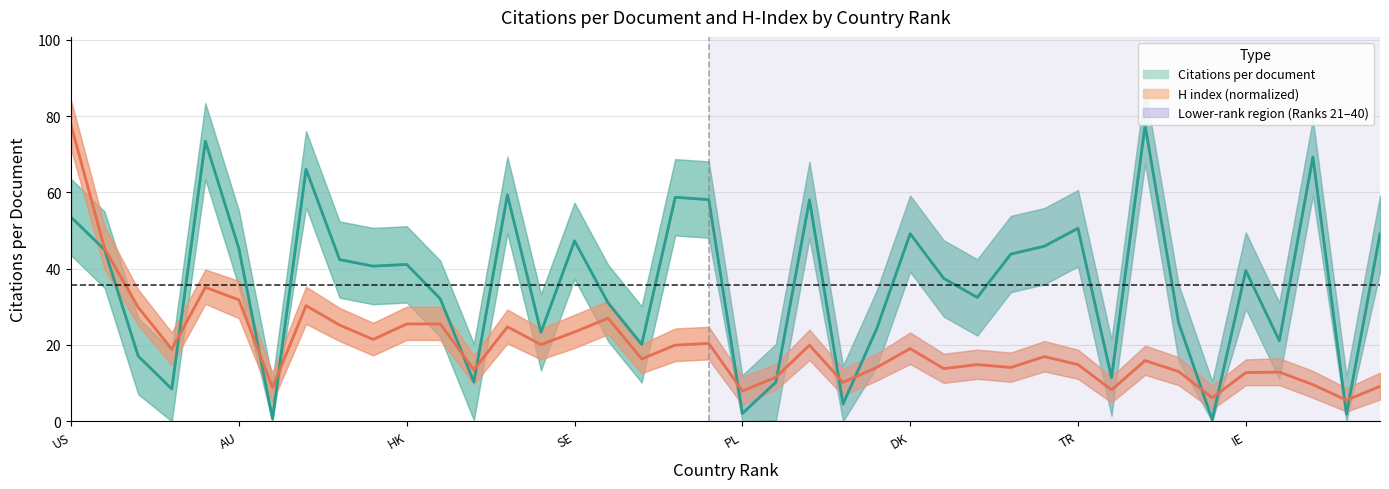

What is the difference between the highest and lowest values at 7?

8.2